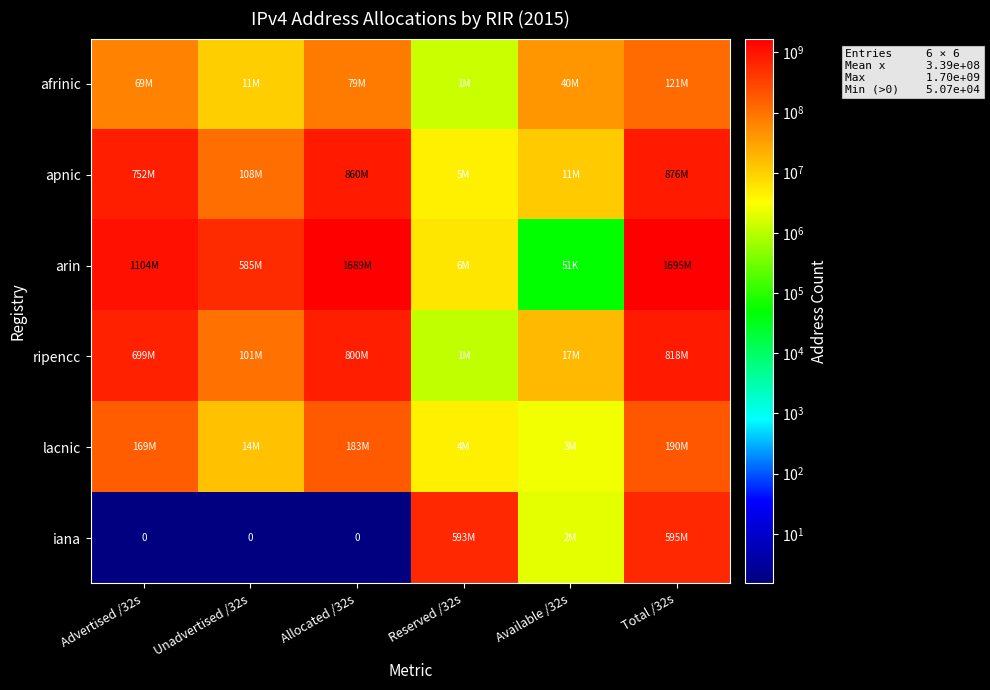

What is the sum of all afrinic values?

320819718